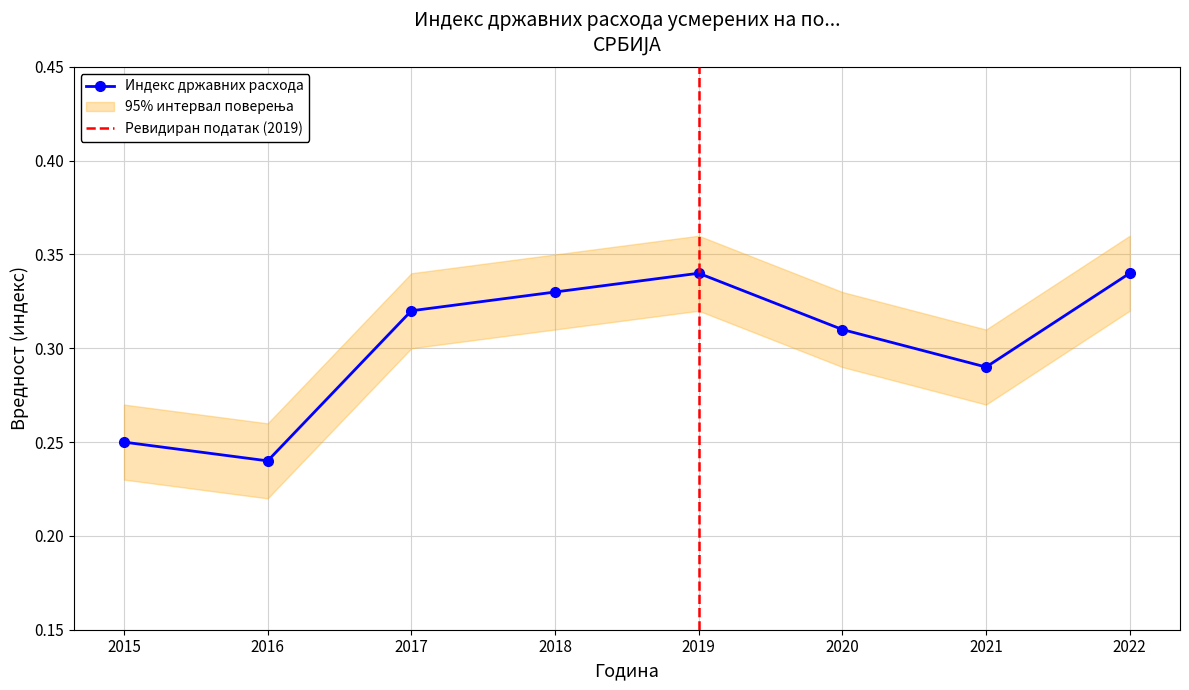

What is the value of the 7th point from the left?

0.3